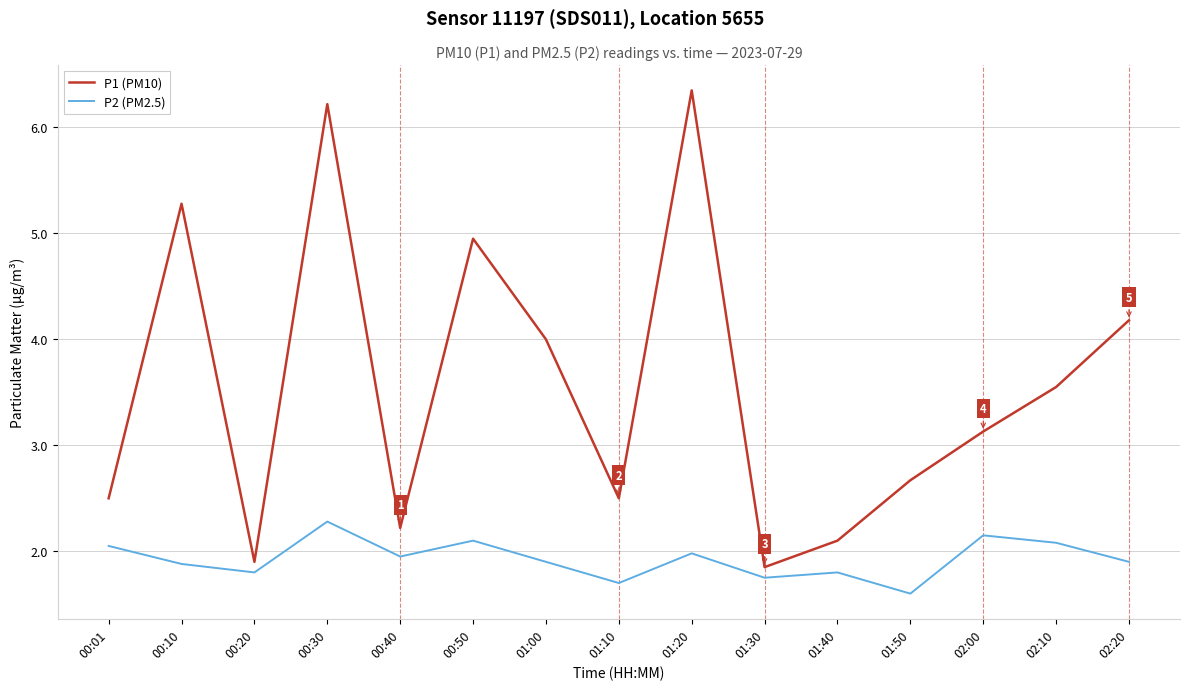

How many interior local valleys does the P2 (PM2.5) series have?

5